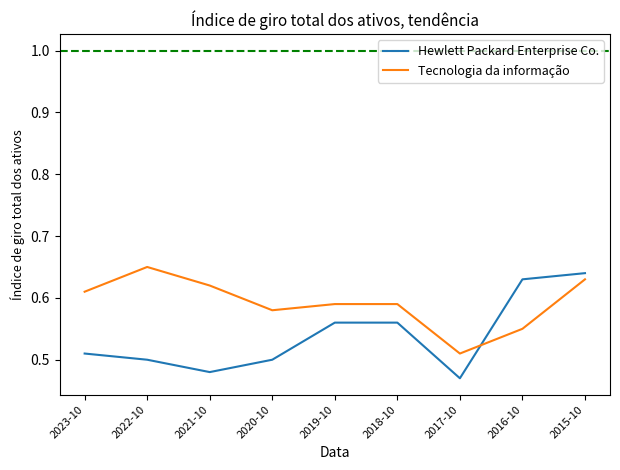

At which category does the chart reach its peak across all series?

2022-10